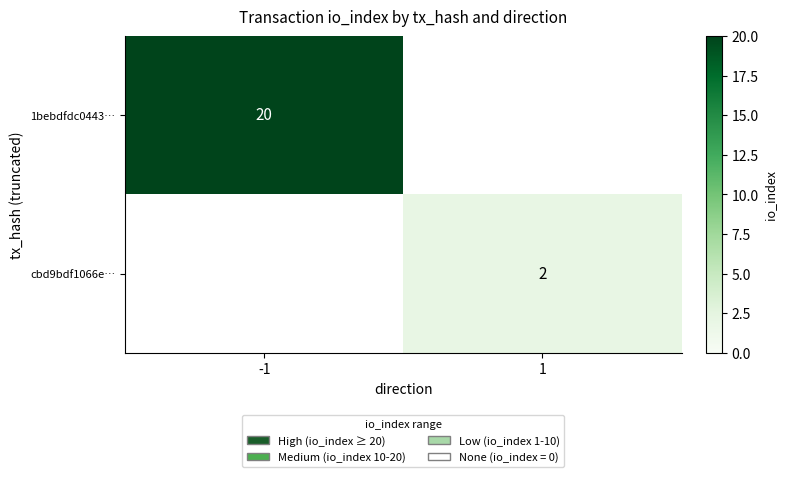

Is it true that 1bebdfdc0443… equals 30 at -1?

False